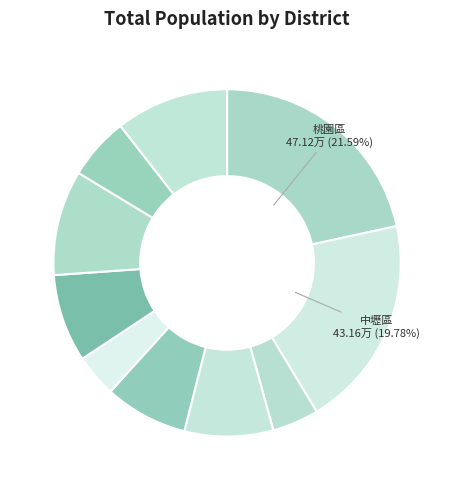

What is the smallest slice in the pie chart?

大園區